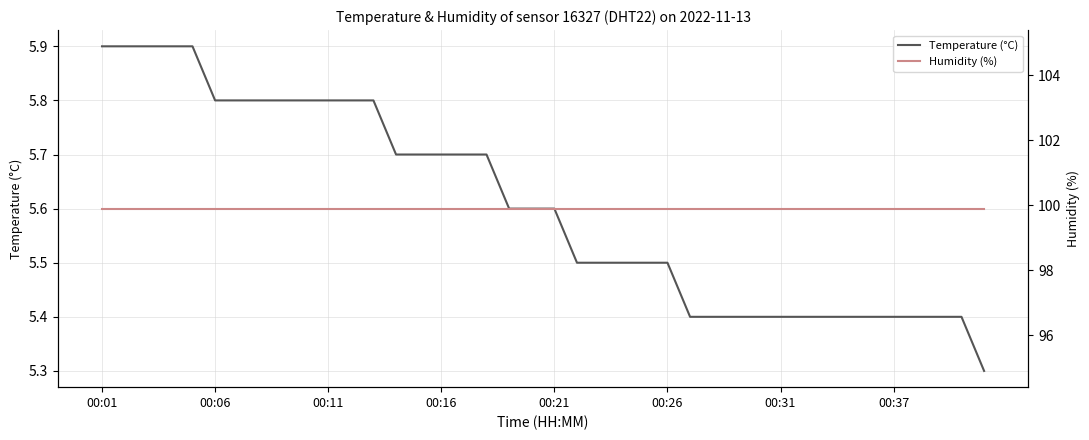

What are all the series names shown in the legend?

Temperature (°C), Humidity (%)